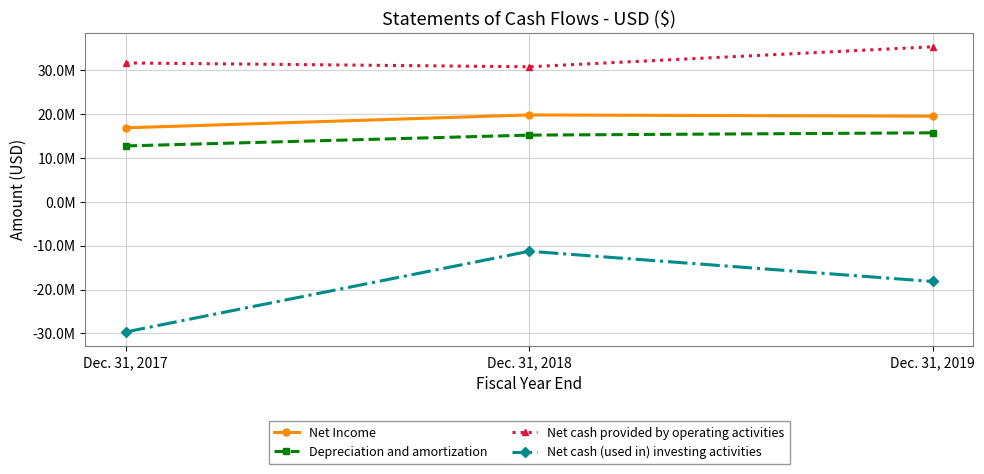

Where does the Net Income series first go above 19476753?

Dec. 31, 2018